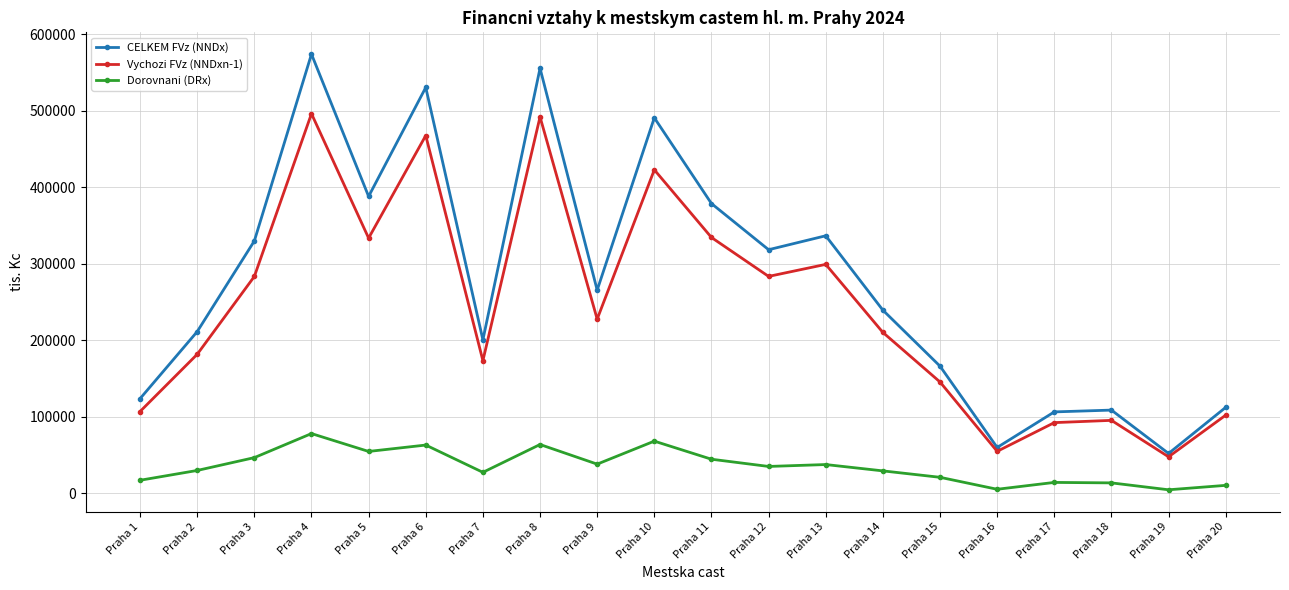

Is this an area chart (filled region under the line)?

No